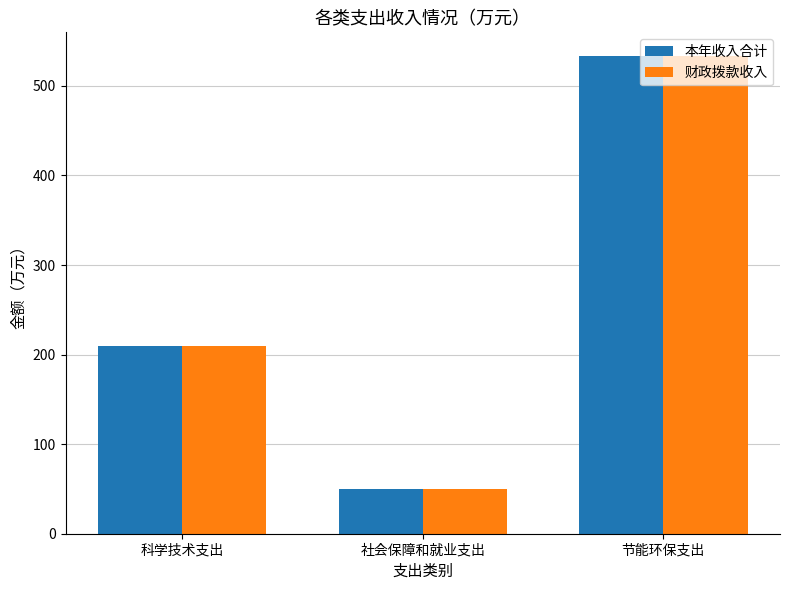

What is the difference between the maximum and second lowest values in the 本年收入合计 series?

324.0